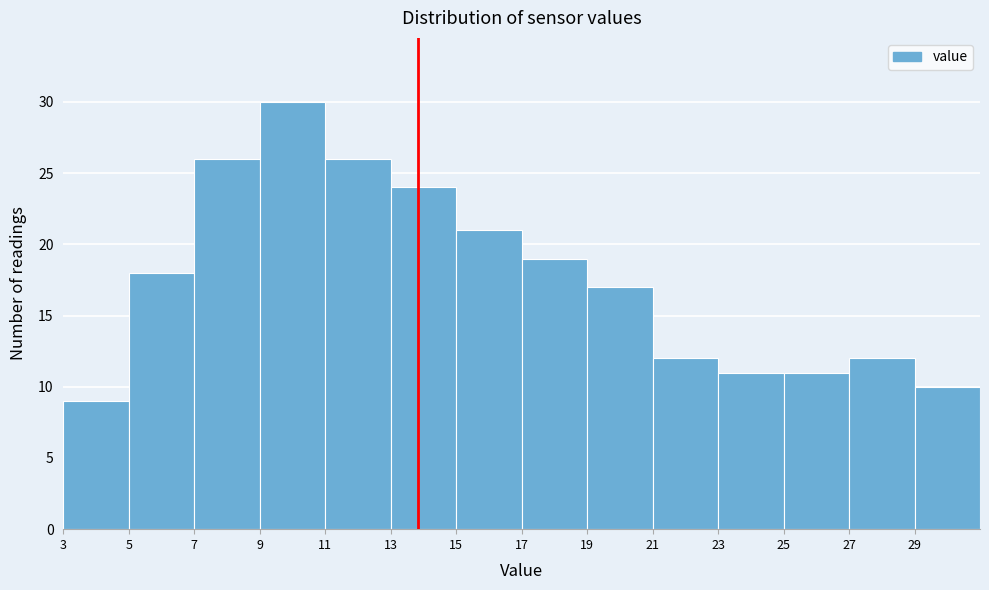

Which range on the x-axis has the tallest bar?

9 to 11